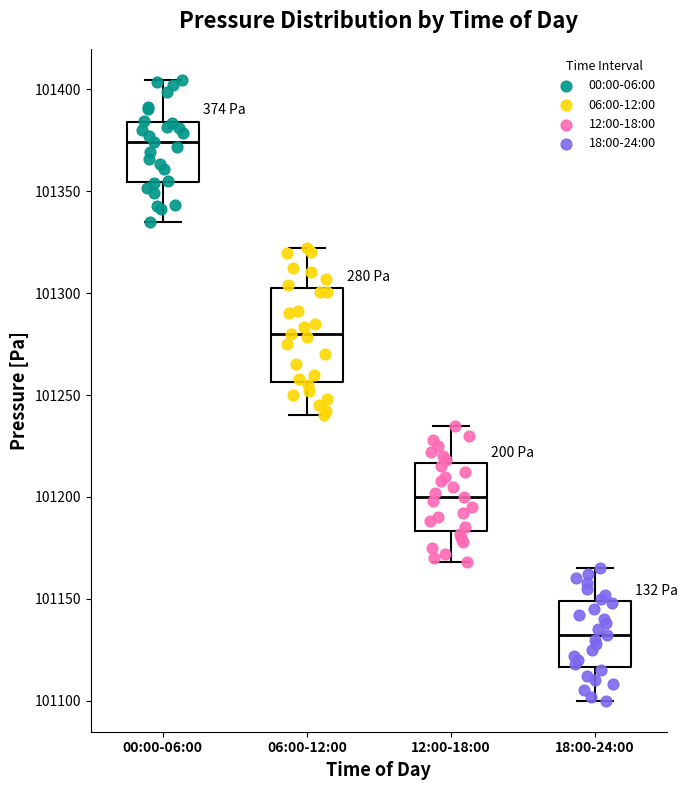

Where does the lower whisker of the box for 12:00-18:00 end on the y-axis? The values are not printed on the chart, so give them approximately, as read against the axis.

101170